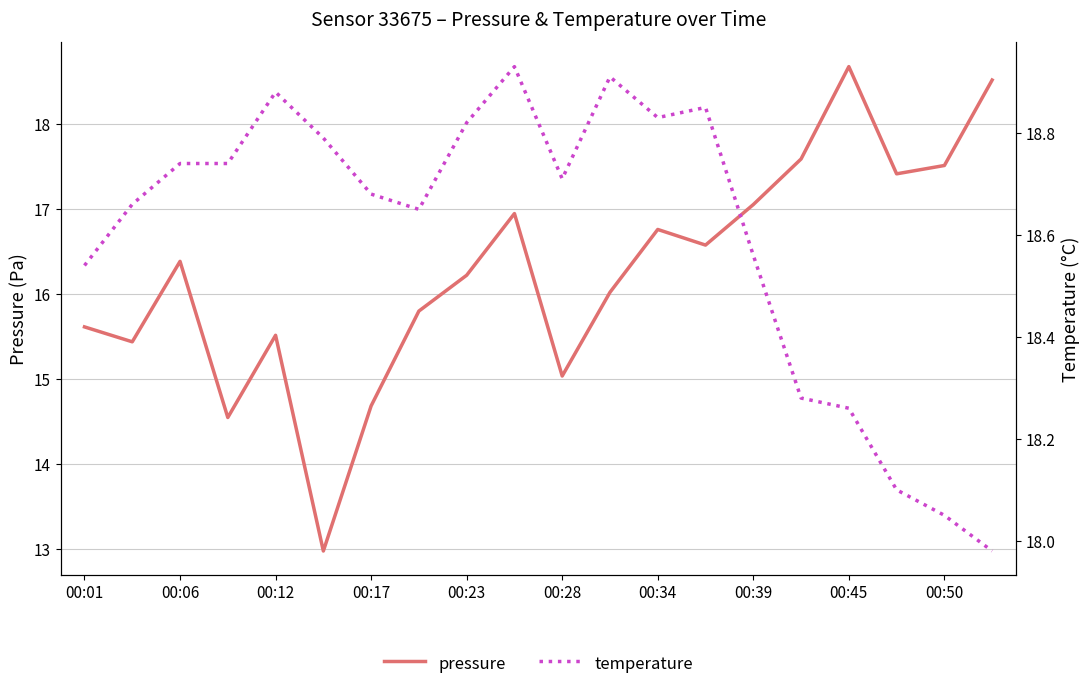

What is the highest value of the pressure series?

18.7